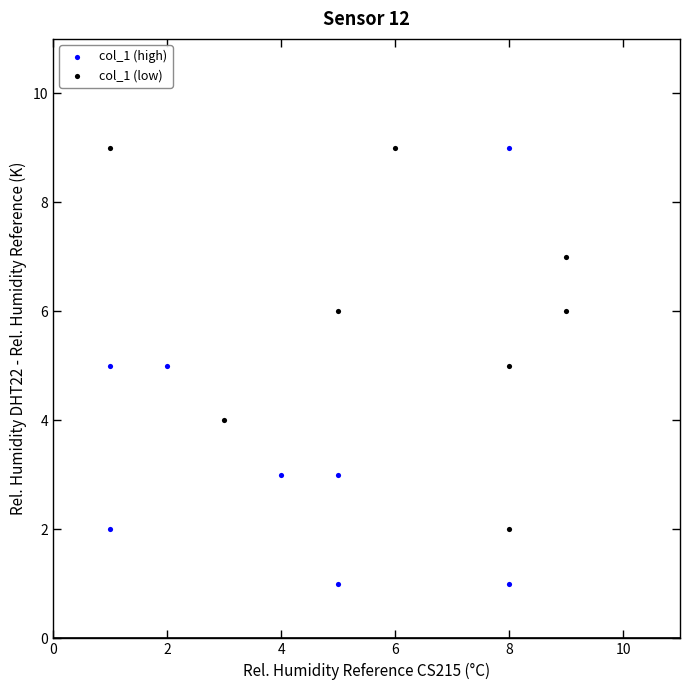

What are all the series names shown in the legend?

col_1 (high), col_1 (low)